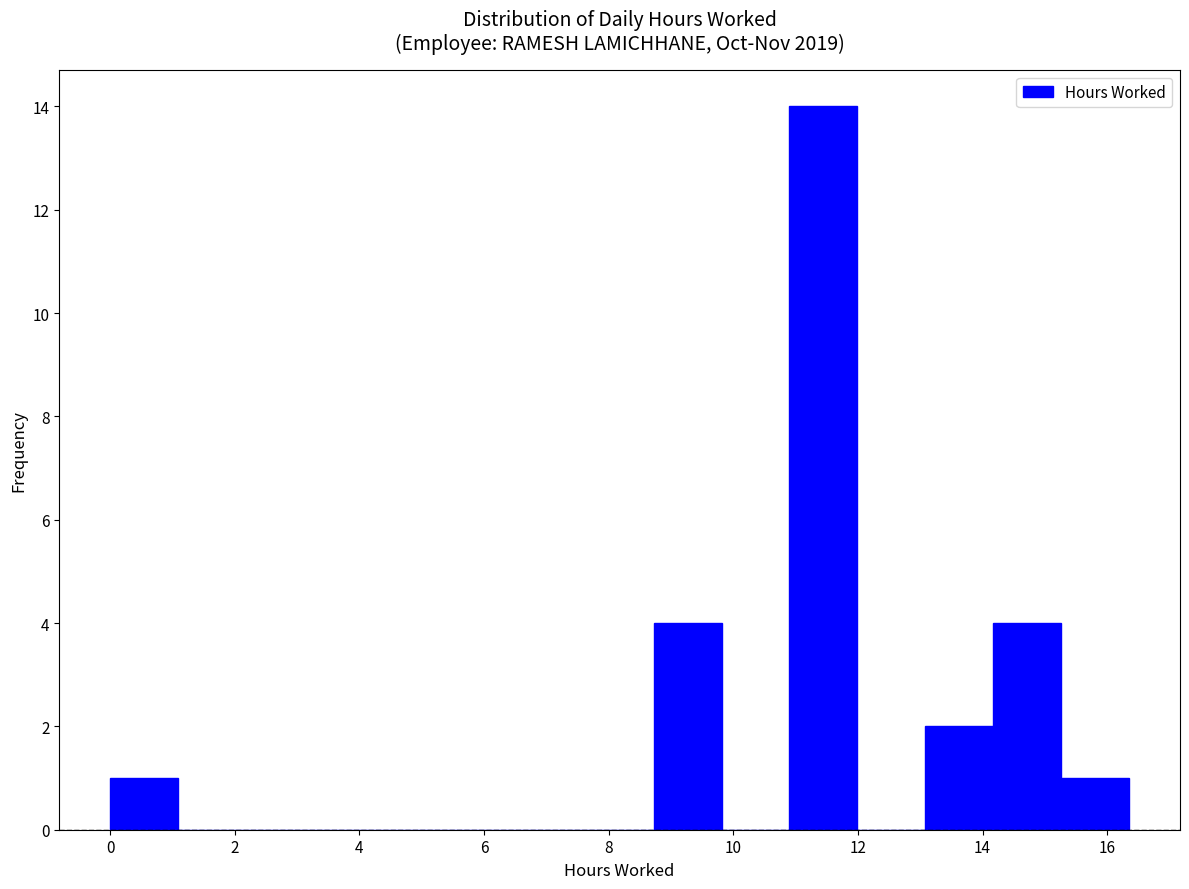

Reading left to right, transcribe this chart: for each bar, give the range it covers on the x-axis and its height. Neither the bar edges nor the heights are printed on the chart, so give them approximately, as read against the axes.

0.0 to 1.0: 1
1.0 to 2.2: 0
2.2 to 3.2: 0
3.2 to 4.4: 0
4.4 to 5.4: 0
5.4 to 6.6: 0
6.6 to 7.6: 0
7.6 to 8.8: 0
8.8 to 9.8: 4
9.8 to 11.0: 0
11.0 to 12.0: 14
12.0 to 13.0: 0
13.0 to 14.2: 2
14.2 to 15.2: 4
15.2 to 16.4: 1